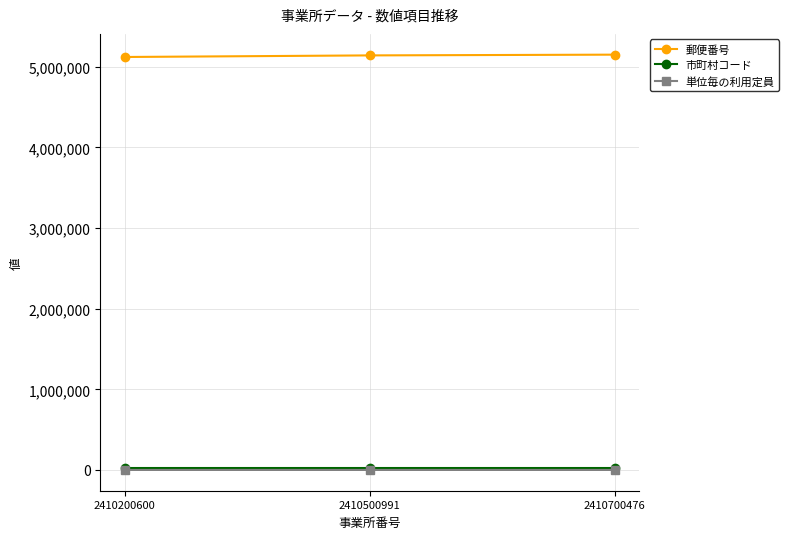

What is the sum of the 郵便番号 values at 2410200600 and 2410500991?

10261929